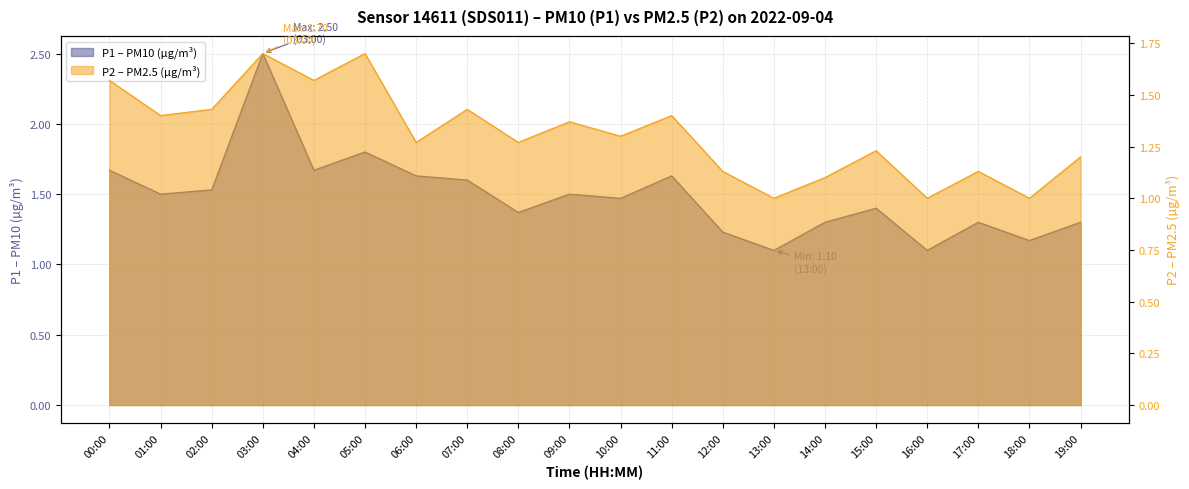

How many interior local peaks does the P1 – PM10 (µg/m³) line series have?

6